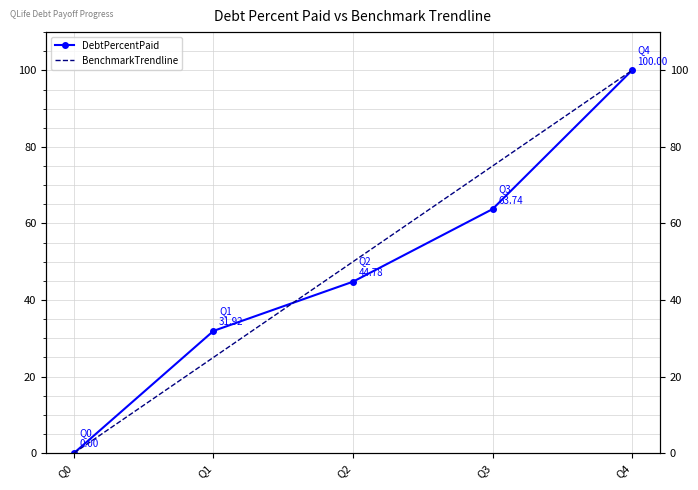

Between Q1 and Q3, which series saw the biggest shift?

BenchmarkTrendline